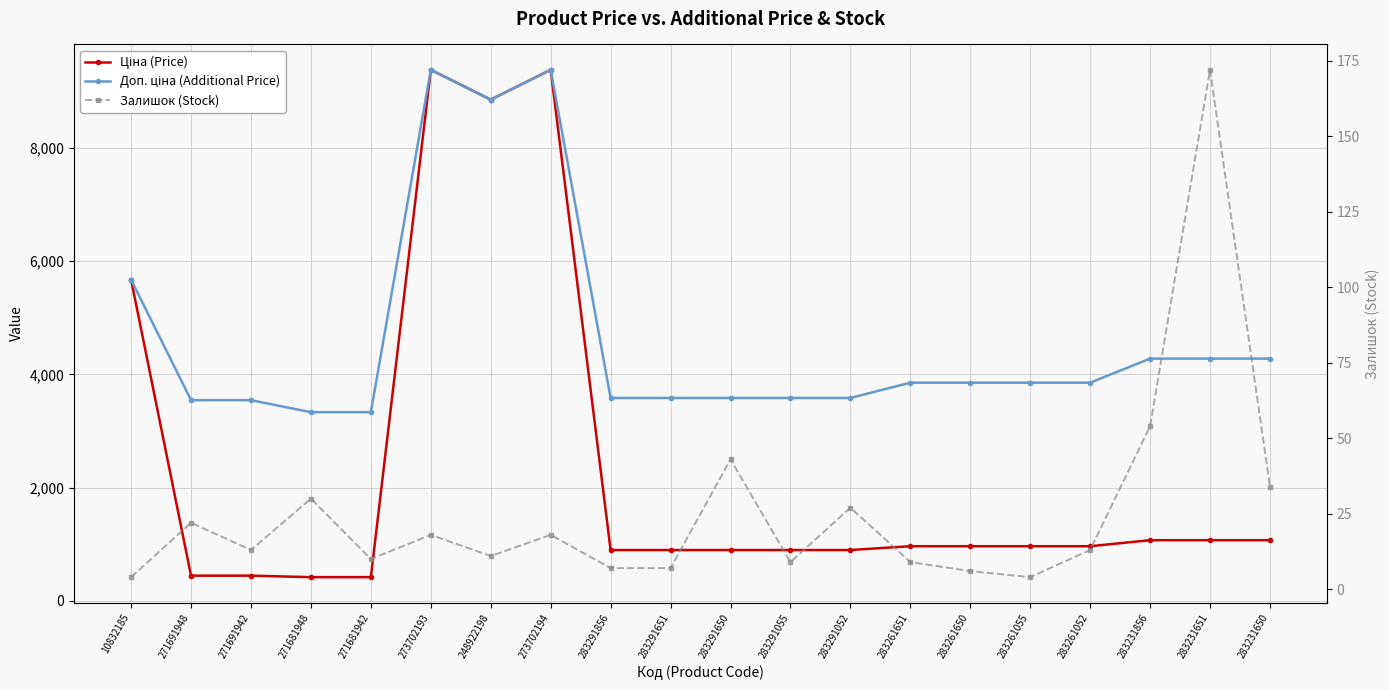

Is it true that Доп. ціна (Additional Price) equals 3583.6 at 283291651?

True